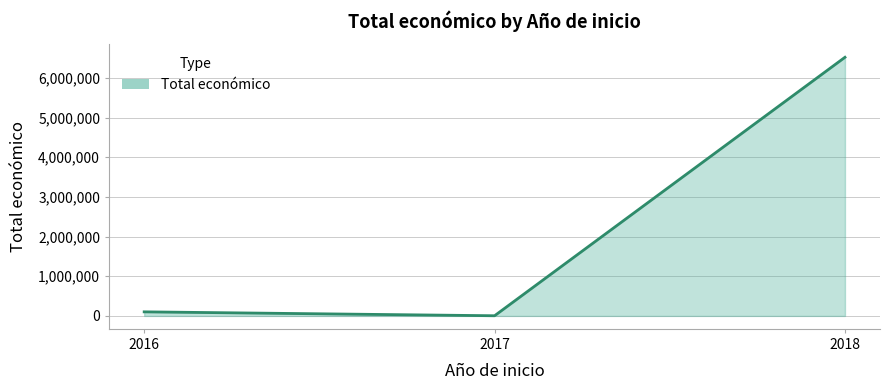

What is the sum of the values at 2017 and 2016?

107565.5